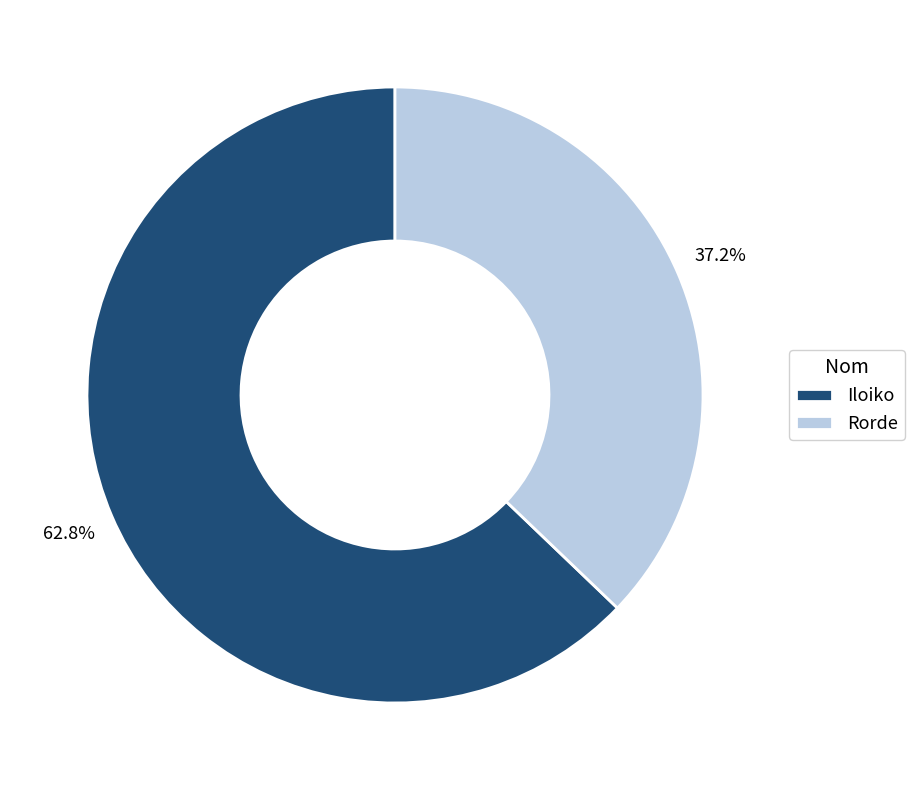

To the nearest percent, what is the average slice percentage?

50%